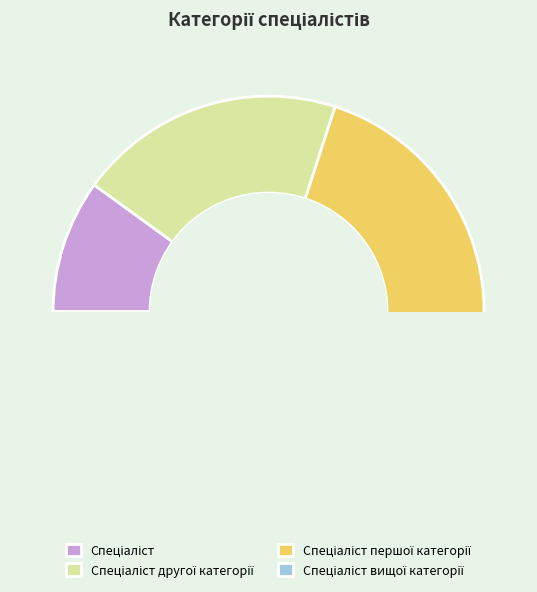

Is there any slice that represents more than half of the pie?

No